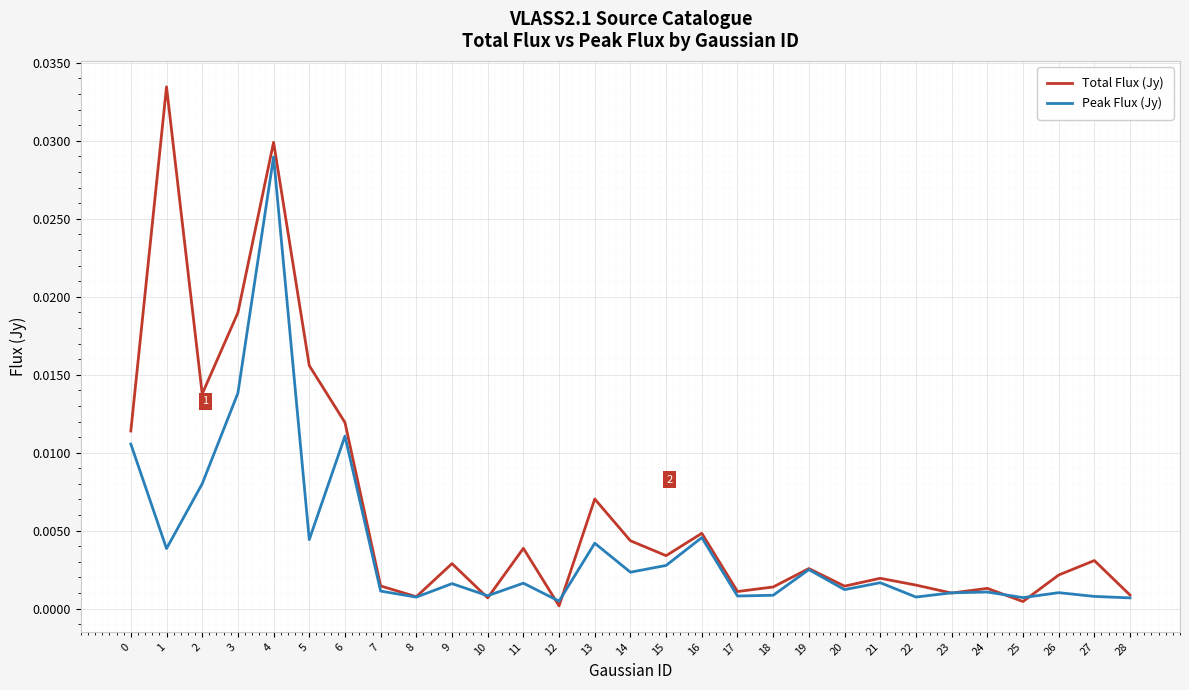

What is the sum of all Peak Flux (Jy) values?

0.1